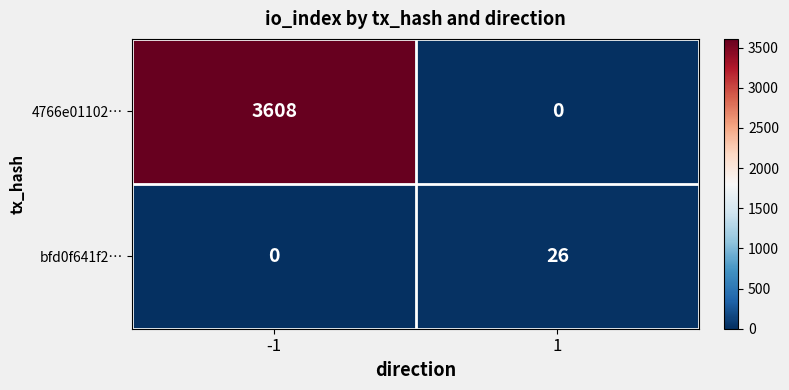

Is it true that bfd0f641f2… equals 10 at 1?

False